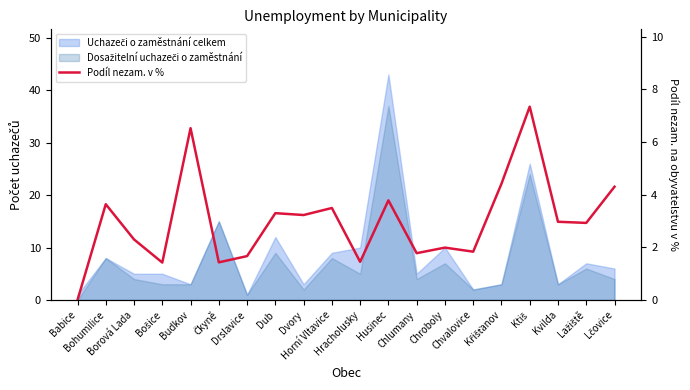

What position from the left is Lčovice?

20